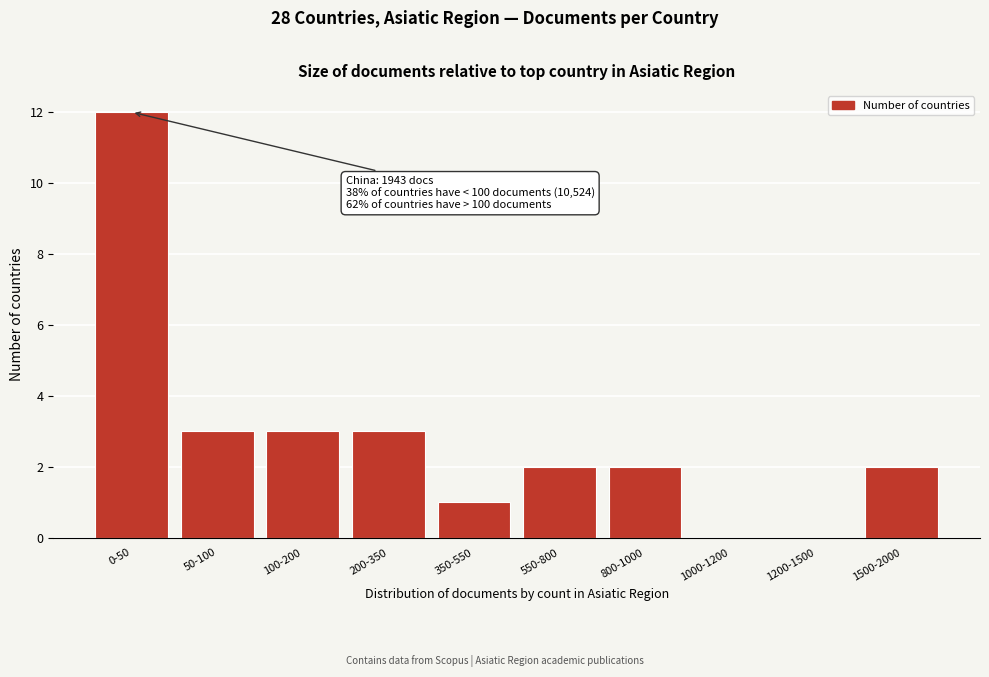

Reading right to left, transcribe all the data shown in this chart.

1500-2000=2	1200-1500=0	1000-1200=0	800-1000=2	550-800=2	350-550=1	200-350=3	100-200=3	50-100=3	0-50=12